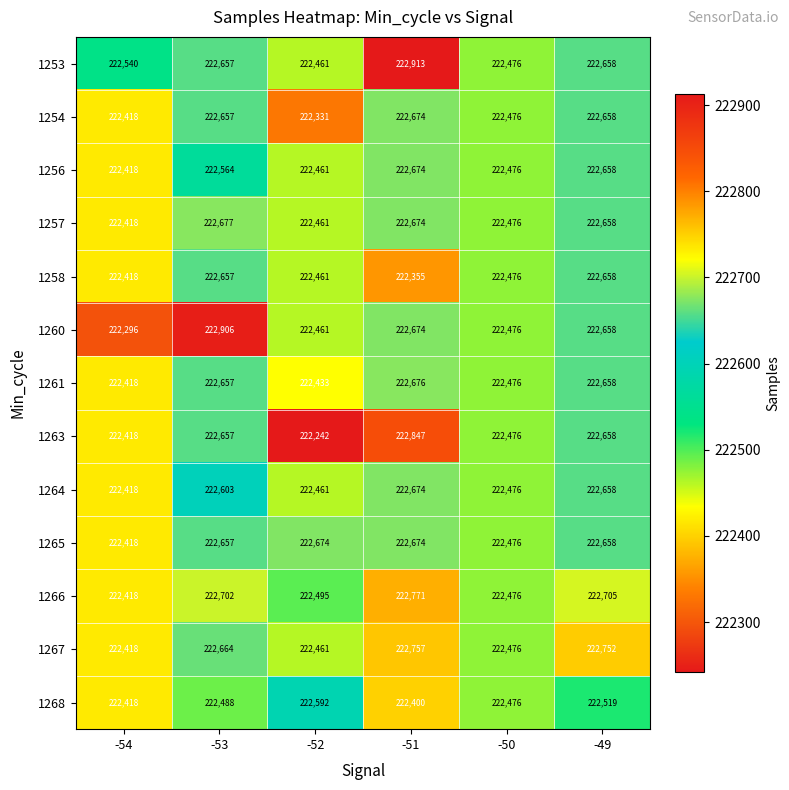

Count the number of data series in this chart.

13